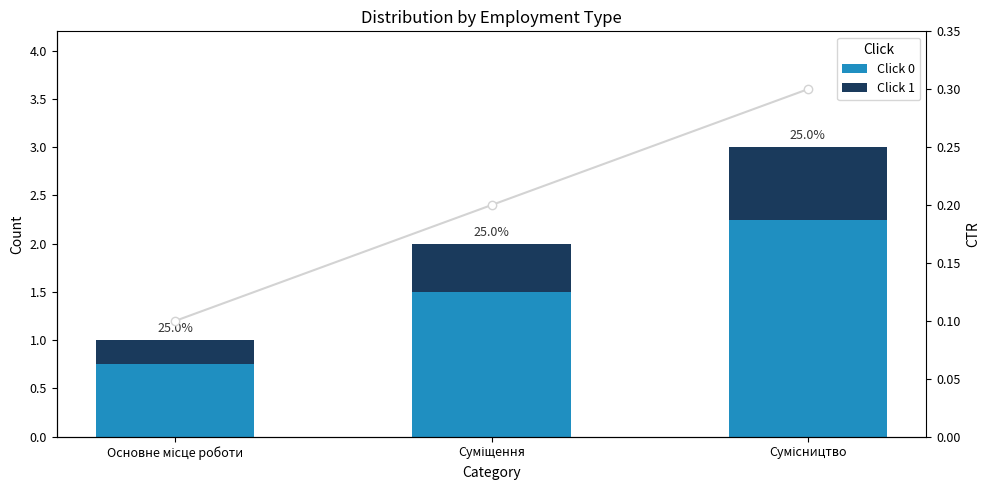

What is the label of the 1st bar from the right?

Сумісництво